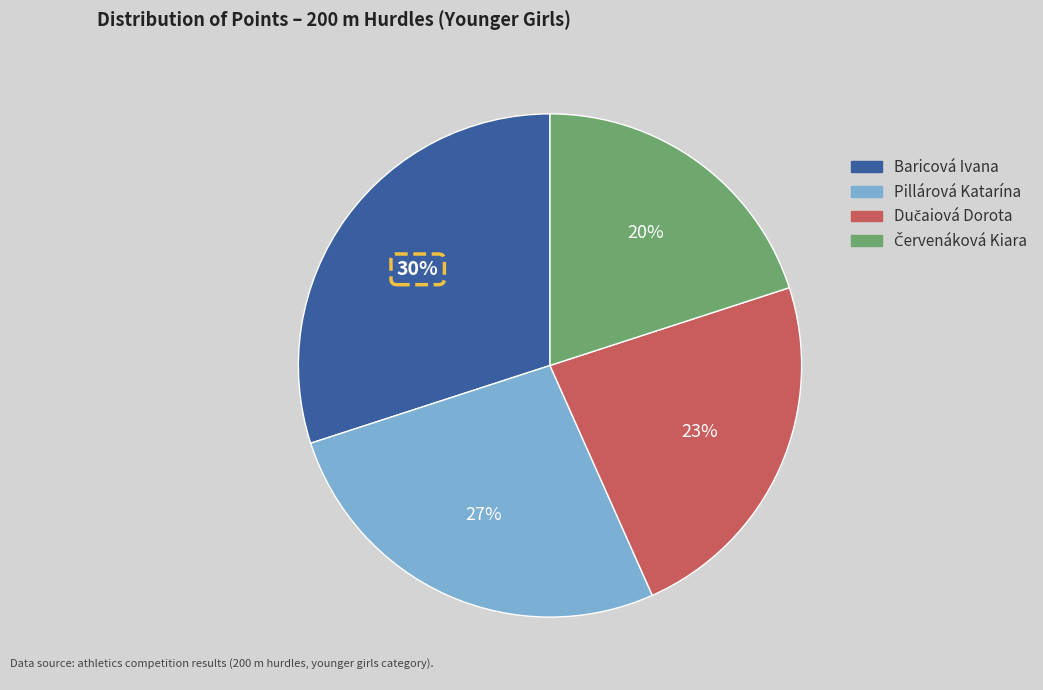

What percentage is the Pillárová Katarína slice, to the nearest percent?

27%